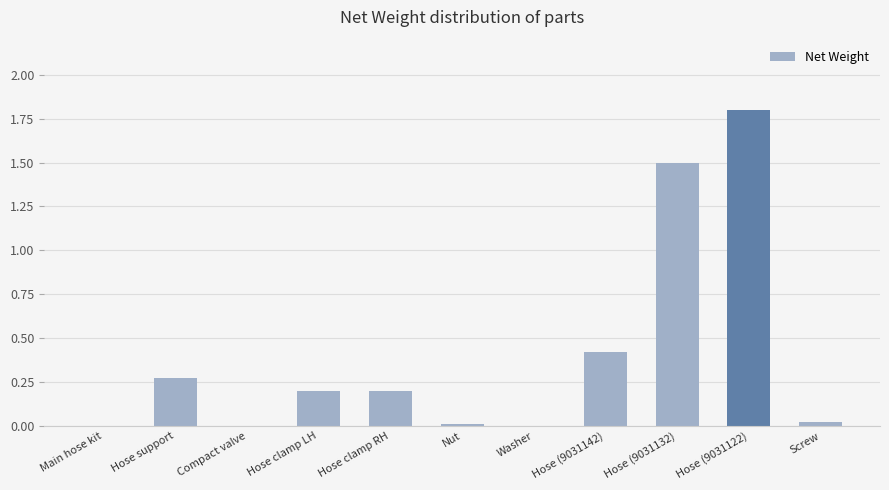

The value at Washer is 0.0. True or false?

True